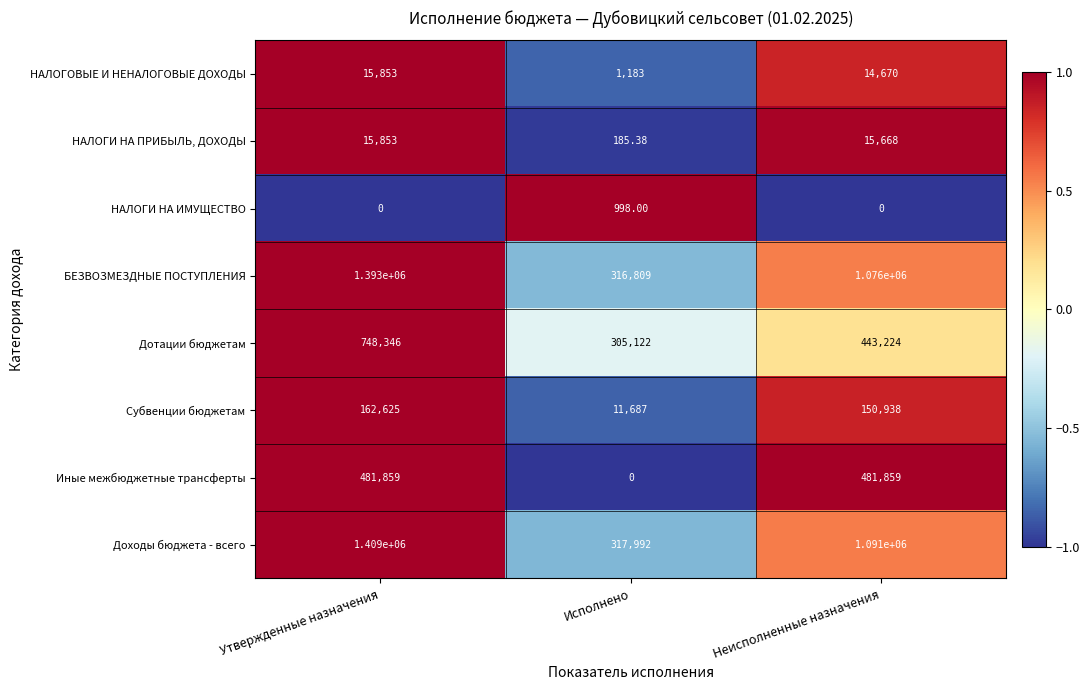

Where does the БЕЗВОЗМЕЗДНЫЕ ПОСТУПЛЕНИЯ series first go above 1076000?

Утвержденные назначения